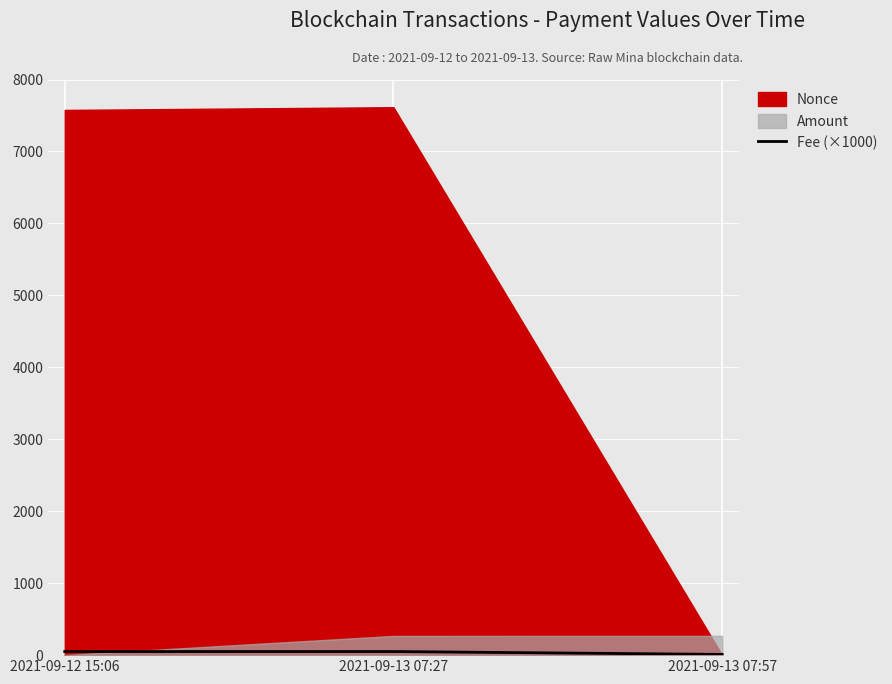

Is it true that the value at 2021-09-13 07:27 is 33.0?

False